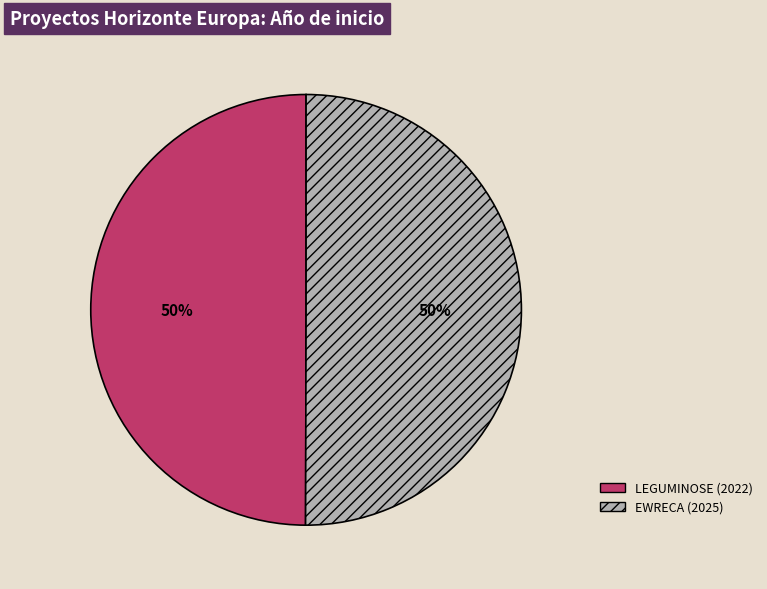

Is the sum of EWRECA (2025) and LEGUMINOSE (2022) greater than half?

Yes